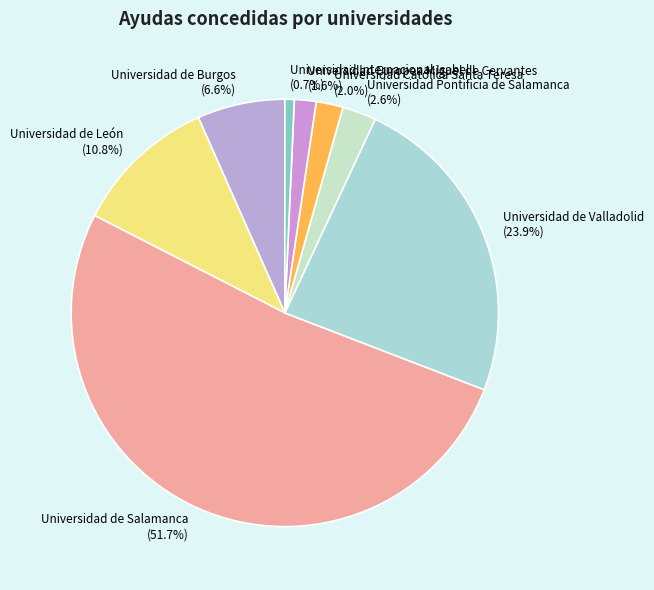

To the nearest percent, what is the combined percentage of Universidad de León and Universidad Internacional Isabel I?

12%